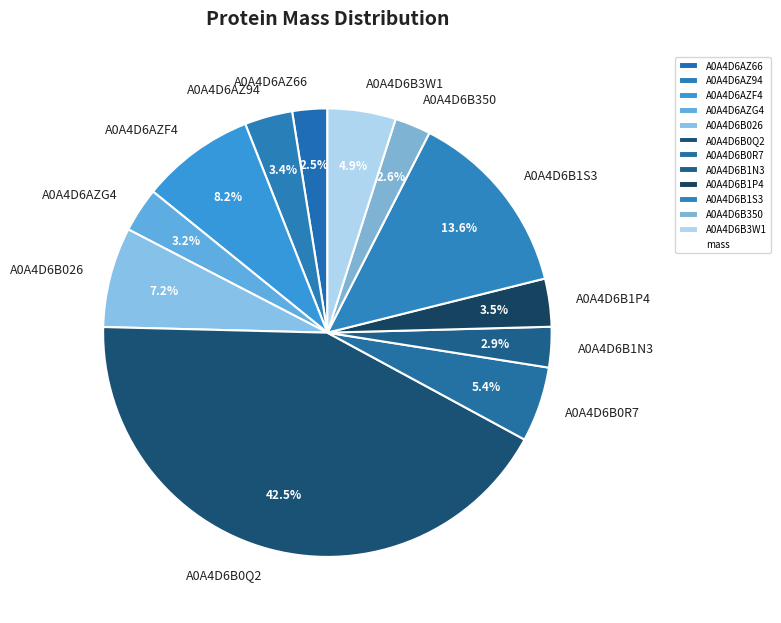

Is the sum of A0A4D6B1N3 and A0A4D6B350 greater than half?

No